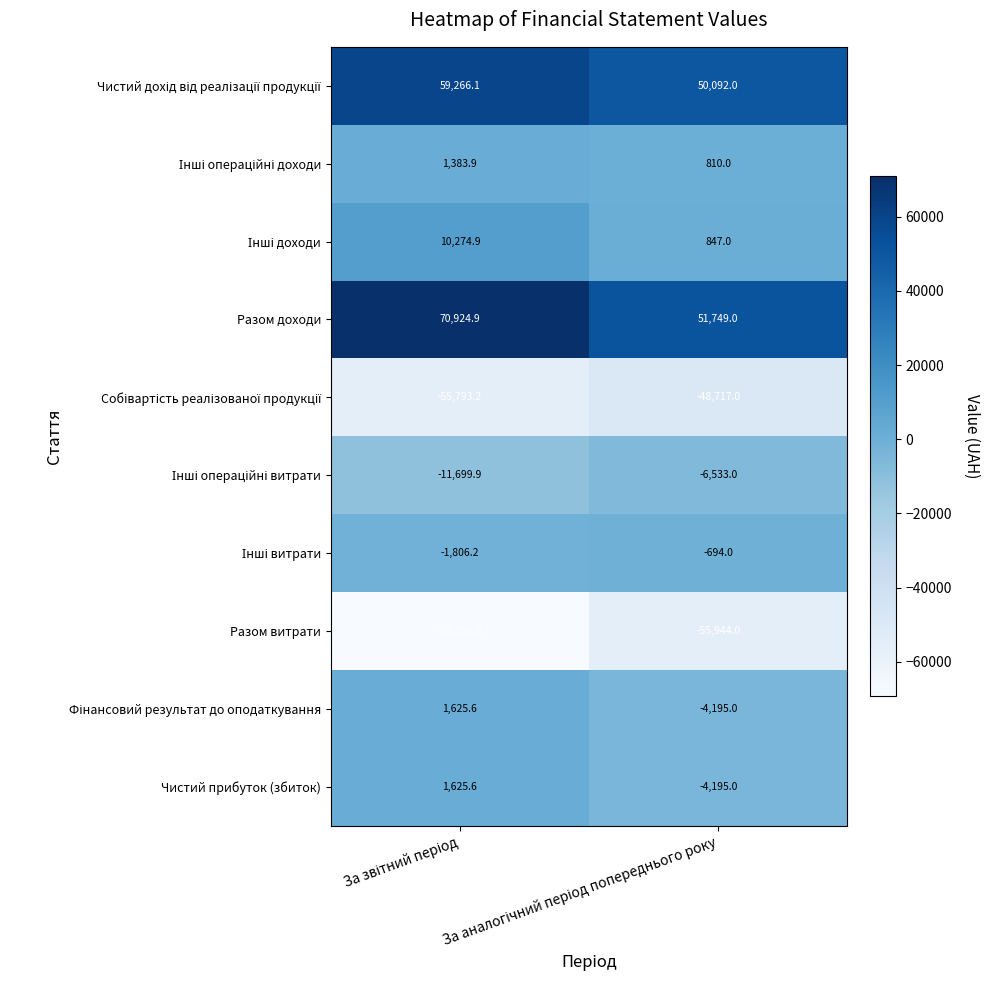

What is the difference between the maximum and minimum values in the Разом доходи series?

19175.9